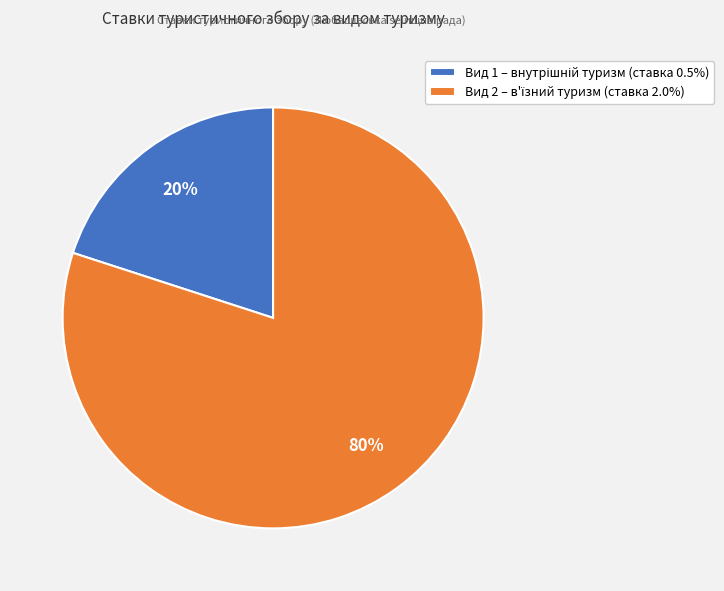

How many segments does this pie chart have?

2